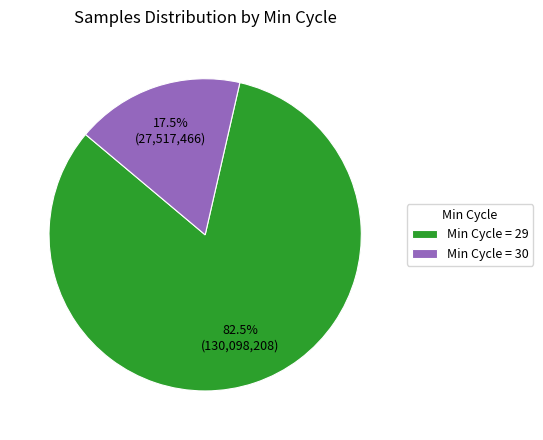

Does Min Cycle = 30 account for over 50% of the chart?

No